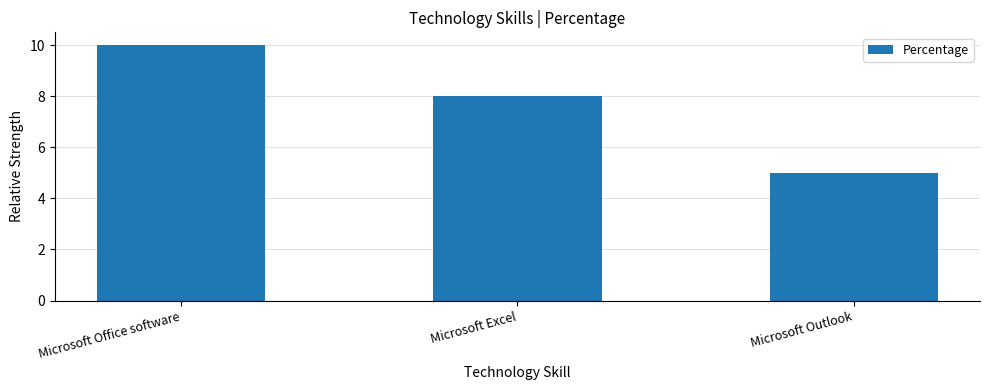

What is the greatest value displayed?

10